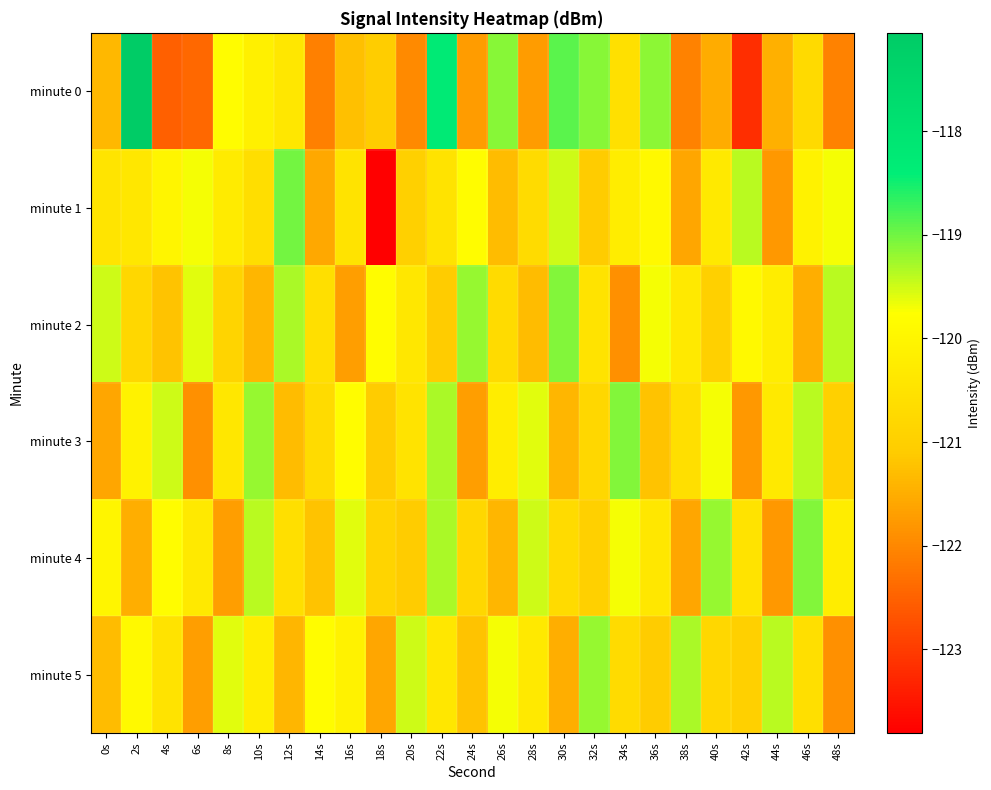

Reading left to right, extract all data points from this chart.

minute 0: 0s=-121.4	2s=-117.1	4s=-122.5	6s=-122.4	8s=-119.8	10s=-120.1	12s=-120.4	14s=-122.1	16s=-121.2	18s=-121.1	20s=-122.0	22s=-118.2	24s=-121.7	26s=-119.1	28s=-121.7	30s=-118.9	32s=-119.1	34s=-120.6	36s=-119.1	38s=-122.1	40s=-121.5	42s=-123.2	44s=-121.5	46s=-120.7	48s=-122.1
minute 1: 0s=-120.4	2s=-120.4	4s=-120.0	6s=-119.7	8s=-120.3	10s=-120.6	12s=-119.0	14s=-121.6	16s=-120.5	18s=-123.8	20s=-121.0	22s=-120.5	24s=-119.8	26s=-121.3	28s=-120.7	30s=-119.5	32s=-121.1	34s=-120.2	36s=-119.9	38s=-121.6	40s=-120.3	42s=-119.4	44s=-121.8	46s=-120.1	48s=-119.7
minute 2: 0s=-119.5	2s=-120.8	4s=-121.2	6s=-119.6	8s=-120.9	10s=-121.4	12s=-119.3	14s=-120.6	16s=-121.7	18s=-119.8	20s=-120.4	22s=-121.1	24s=-119.2	26s=-120.7	28s=-121.3	30s=-119.1	32s=-120.5	34s=-121.9	36s=-119.7	38s=-120.3	40s=-121.0	42s=-119.9	44s=-120.2	46s=-121.5	48s=-119.4
minute 3: 0s=-121.6	2s=-120.1	4s=-119.5	6s=-121.9	8s=-120.4	10s=-119.2	12s=-121.3	14s=-120.7	16s=-119.8	18s=-121.1	20s=-120.5	22s=-119.3	24s=-121.7	26s=-120.2	28s=-119.6	30s=-121.4	32s=-120.8	34s=-119.1	36s=-121.2	38s=-120.6	40s=-119.7	42s=-121.8	44s=-120.3	46s=-119.4	48s=-121.0
minute 4: 0s=-120.0	2s=-121.5	4s=-119.8	6s=-120.3	8s=-121.7	10s=-119.4	12s=-120.6	14s=-121.2	16s=-119.6	18s=-120.9	20s=-121.1	22s=-119.3	24s=-120.8	26s=-121.4	28s=-119.5	30s=-120.7	32s=-121.0	34s=-119.7	36s=-120.4	38s=-121.6	40s=-119.2	42s=-120.5	44s=-121.8	46s=-119.1	48s=-120.2
minute 5: 0s=-121.3	2s=-119.9	4s=-120.5	6s=-121.7	8s=-119.6	10s=-120.2	12s=-121.4	14s=-119.8	16s=-120.1	18s=-121.6	20s=-119.5	22s=-120.4	24s=-121.2	26s=-119.7	28s=-120.3	30s=-121.5	32s=-119.2	34s=-120.7	36s=-121.1	38s=-119.3	40s=-120.8	42s=-121.0	44s=-119.4	46s=-120.6	48s=-121.9